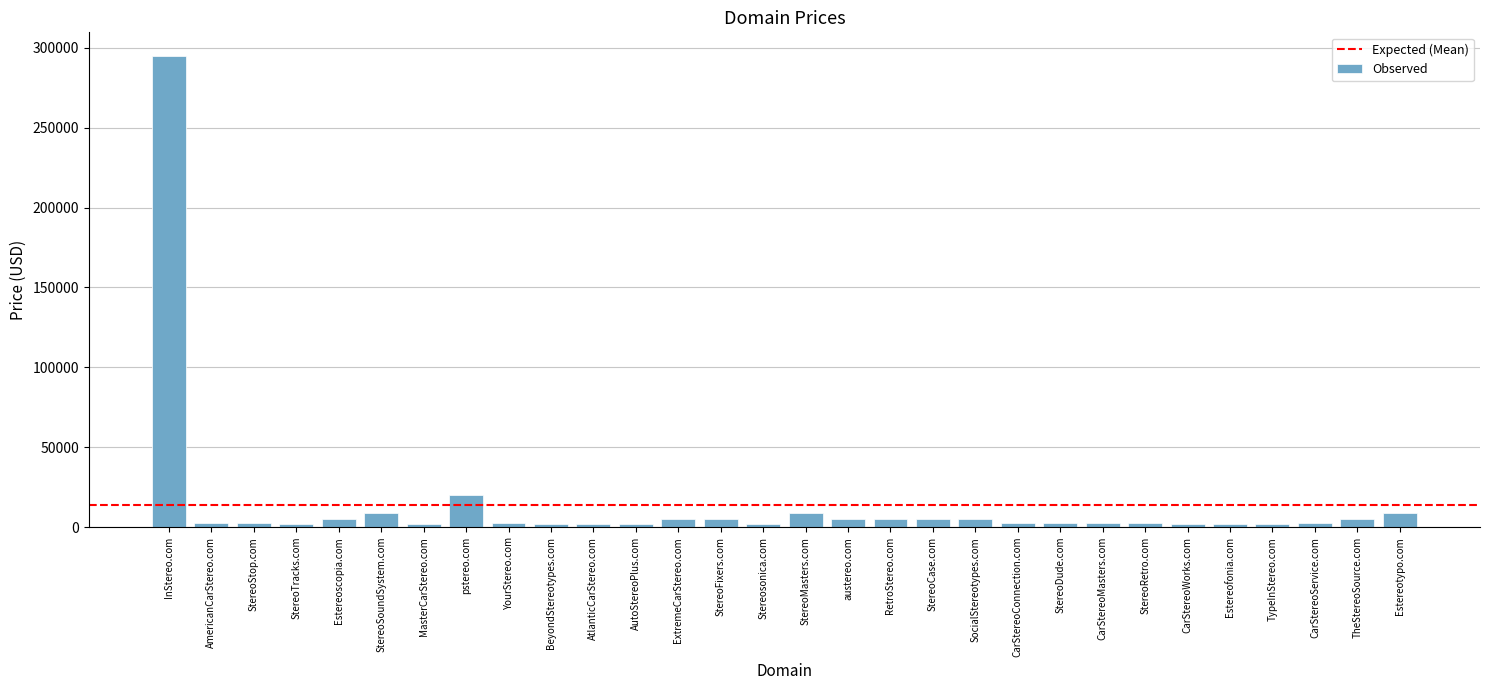

How many bars are there in total?

30